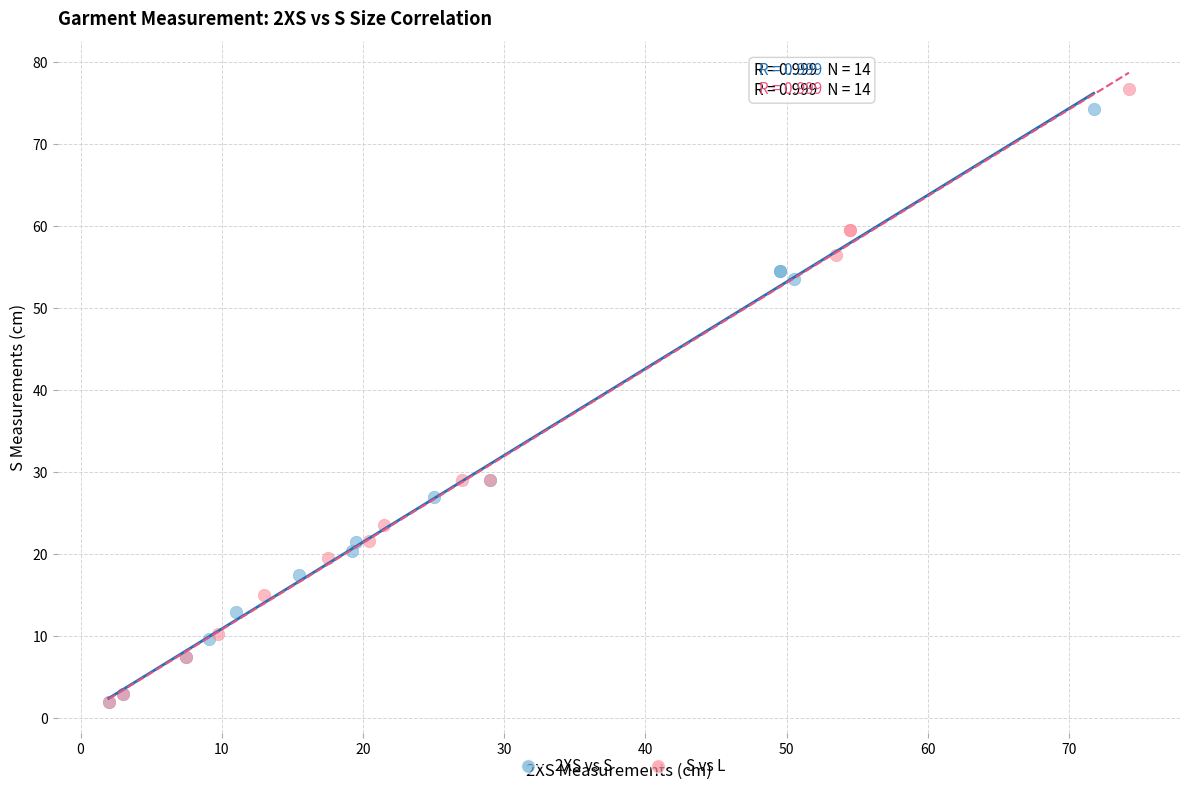

Which series has the largest Y range (max minus min)?

S vs L